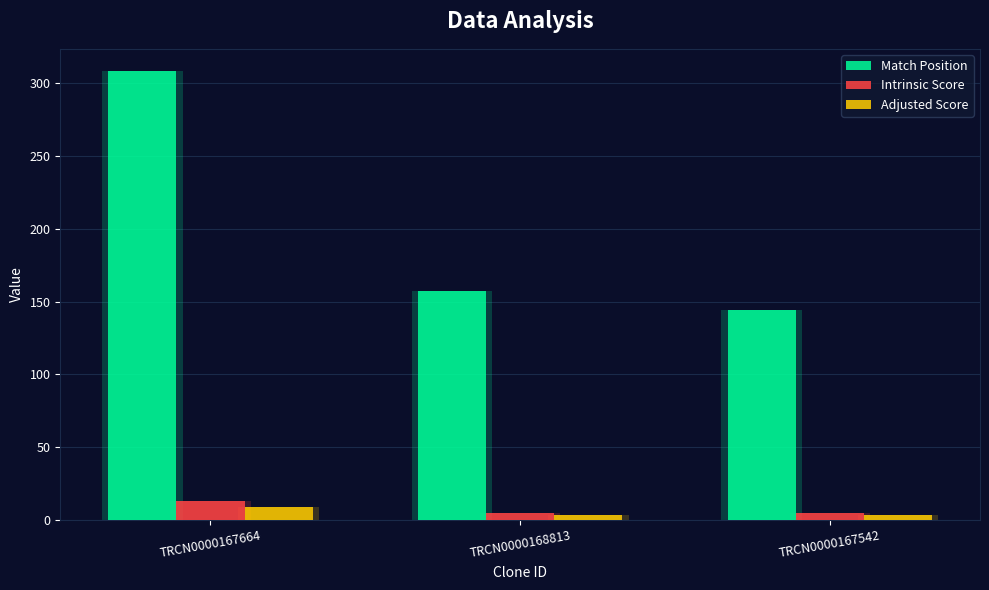

What is the total value across all series at TRCN0000167664?

330.4